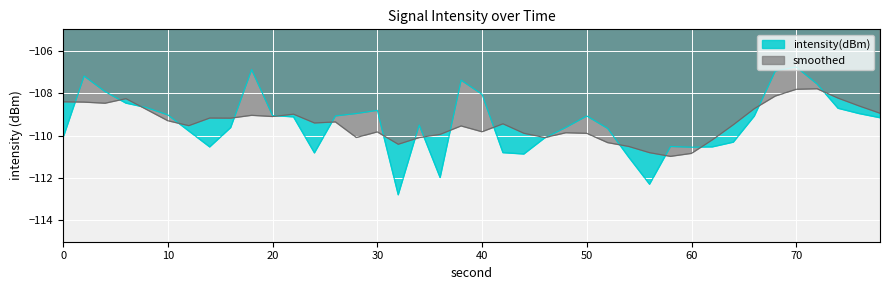

At which label is smoothed closest to -109?

22